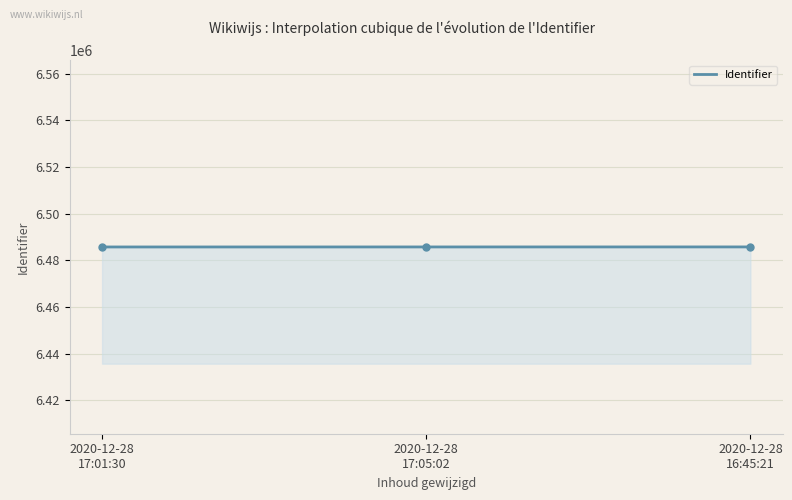

List the labels in order of value, smallest first.

2020-12-28 17:01:30, 2020-12-28 17:05:02, 2020-12-28 16:45:21